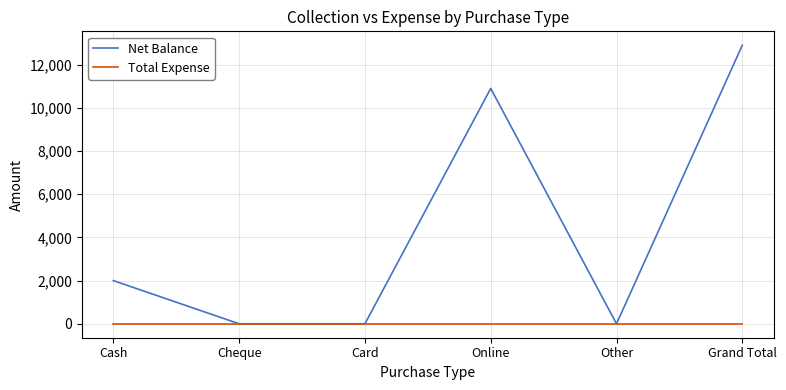

At which category is the sum across all series the highest?

Grand Total